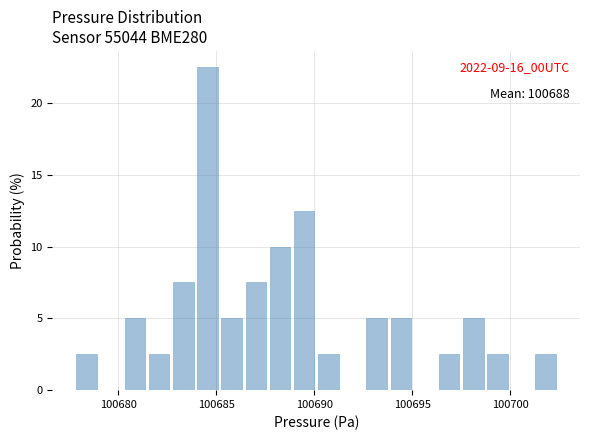

Read against the x-axis, roughly where is the centre of the tallest bar?

100684.5